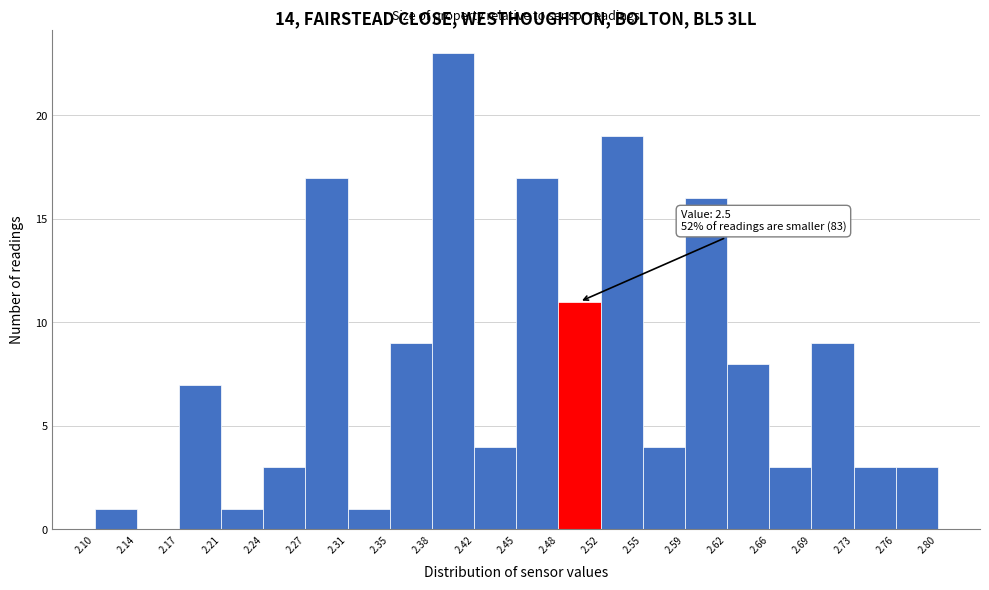

Which range on the x-axis has the tallest bar?

2.38 to 2.42